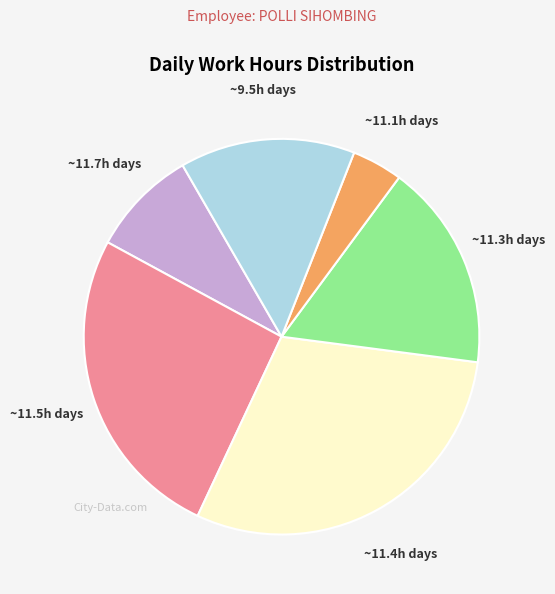

How many segments does this pie chart have?

6